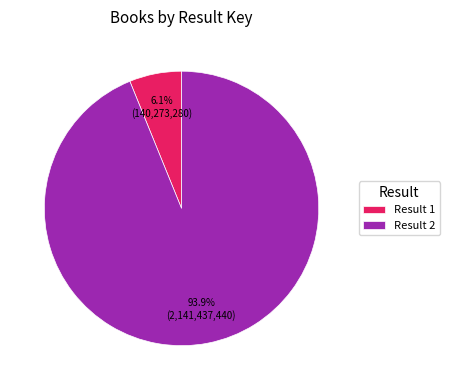

Between Result 2 and Result 1, which is larger?

Result 2